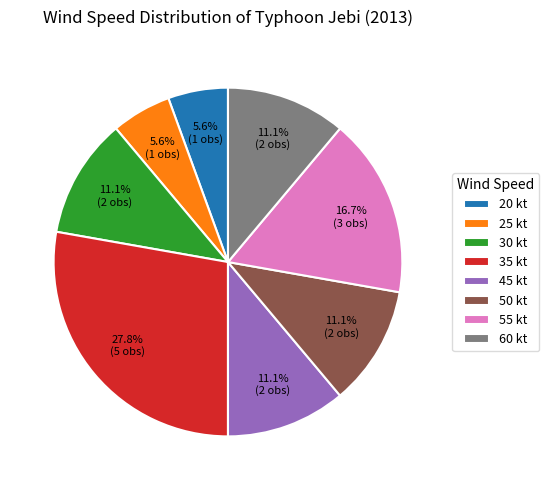

To the nearest percent, what is the difference between the largest and smallest slice percentages?

22%